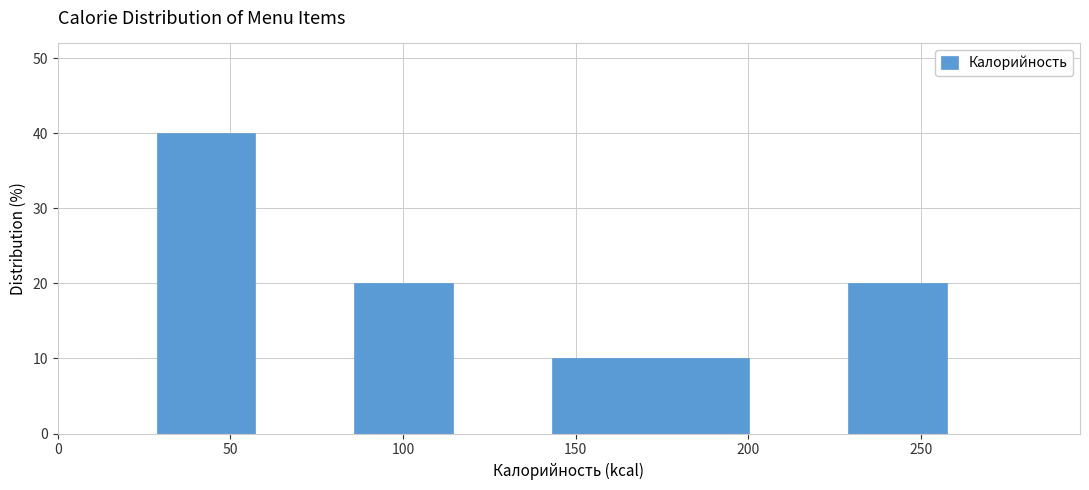

Over which range of the x-axis is the bar tallest?

30 to 55